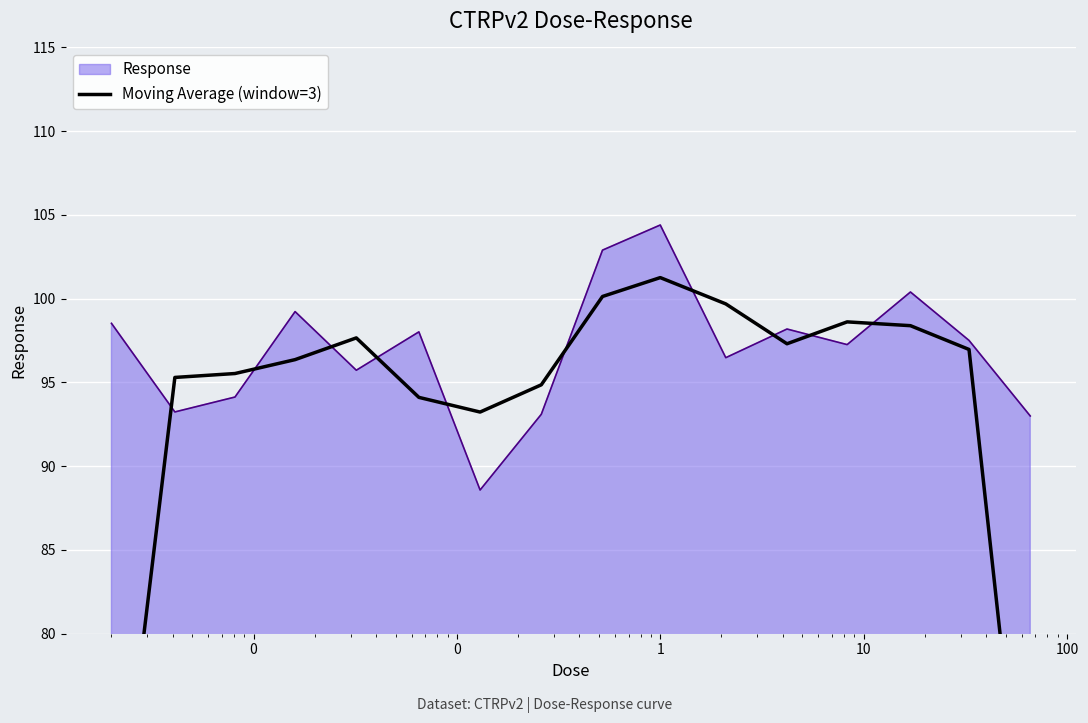

What is the maximum value for Response?

104.4